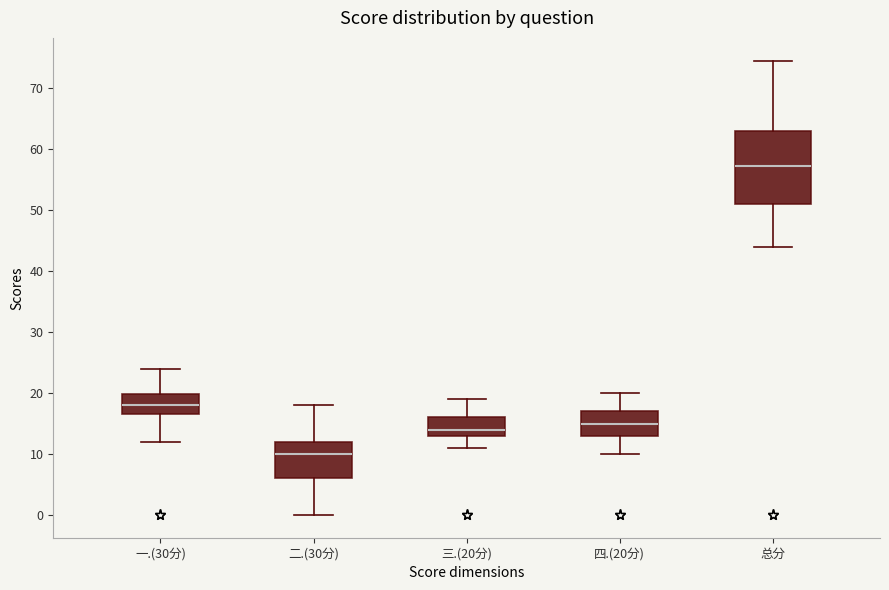

Which box has the lowest median line?

二.(30分)